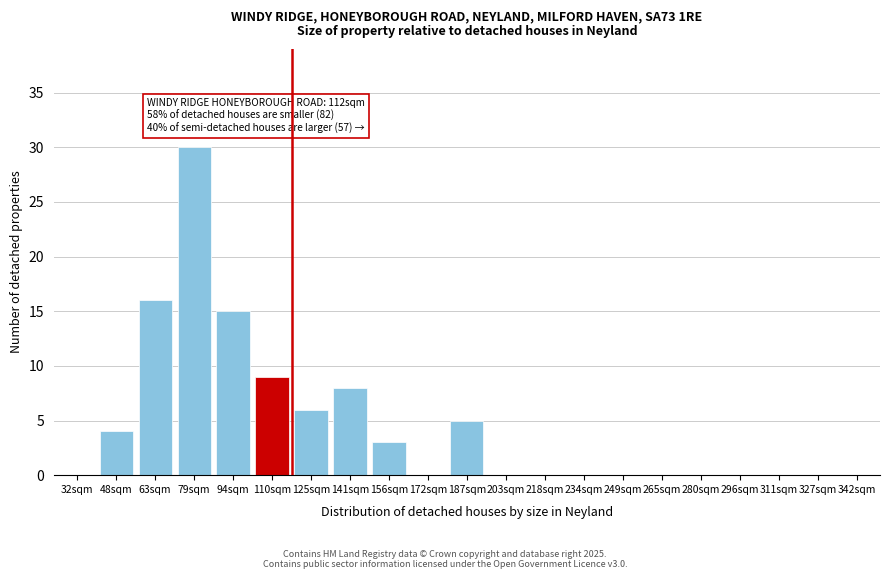

Reading right to left, extract all data points from this chart.

342sqm=0	327sqm=0	311sqm=0	296sqm=0	280sqm=0	265sqm=0	249sqm=0	234sqm=0	218sqm=0	203sqm=0	187sqm=5	172sqm=0	156sqm=3	141sqm=8	125sqm=6	110sqm=9	94sqm=15	79sqm=30	63sqm=16	48sqm=4	32sqm=0